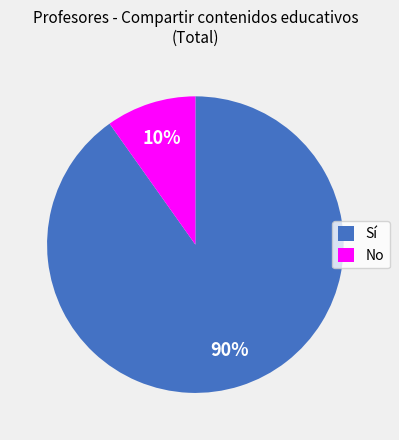

The No slice represents 10% of the pie. True or false?

True